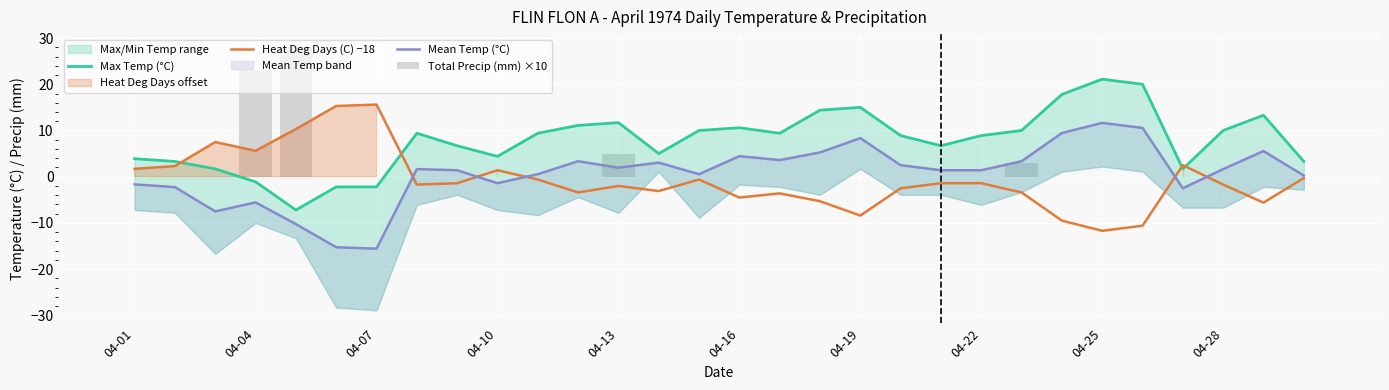

What is the sum of all Max Temp (°C) values?

235.0